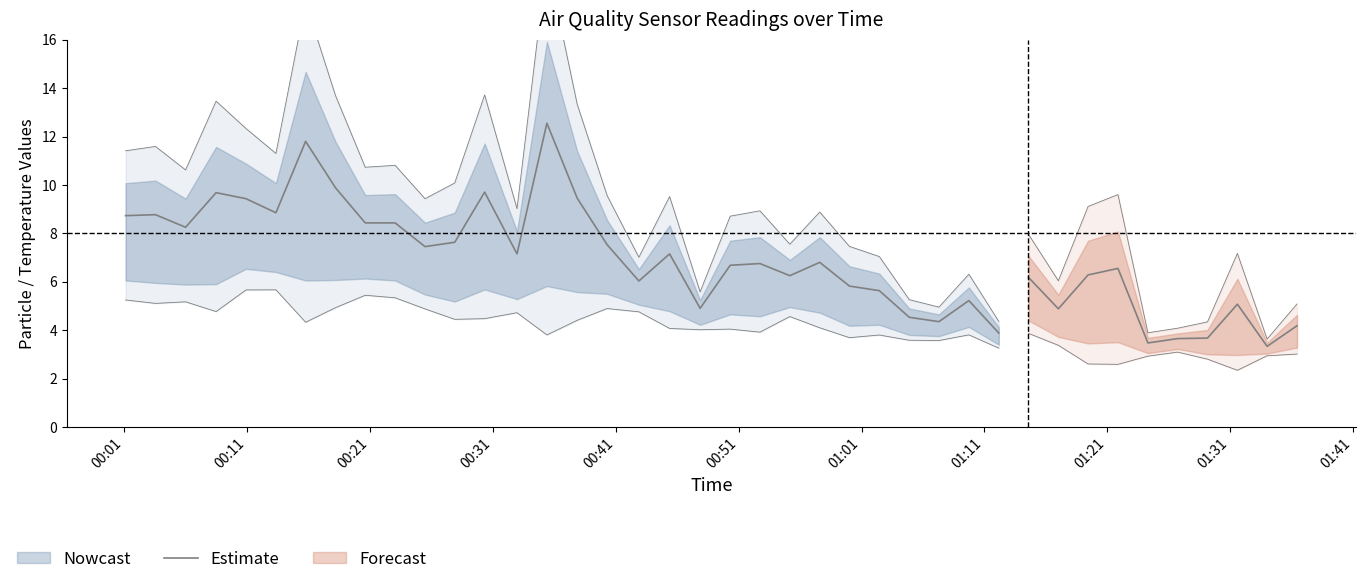

At which label is the value closest to 8?

00:21